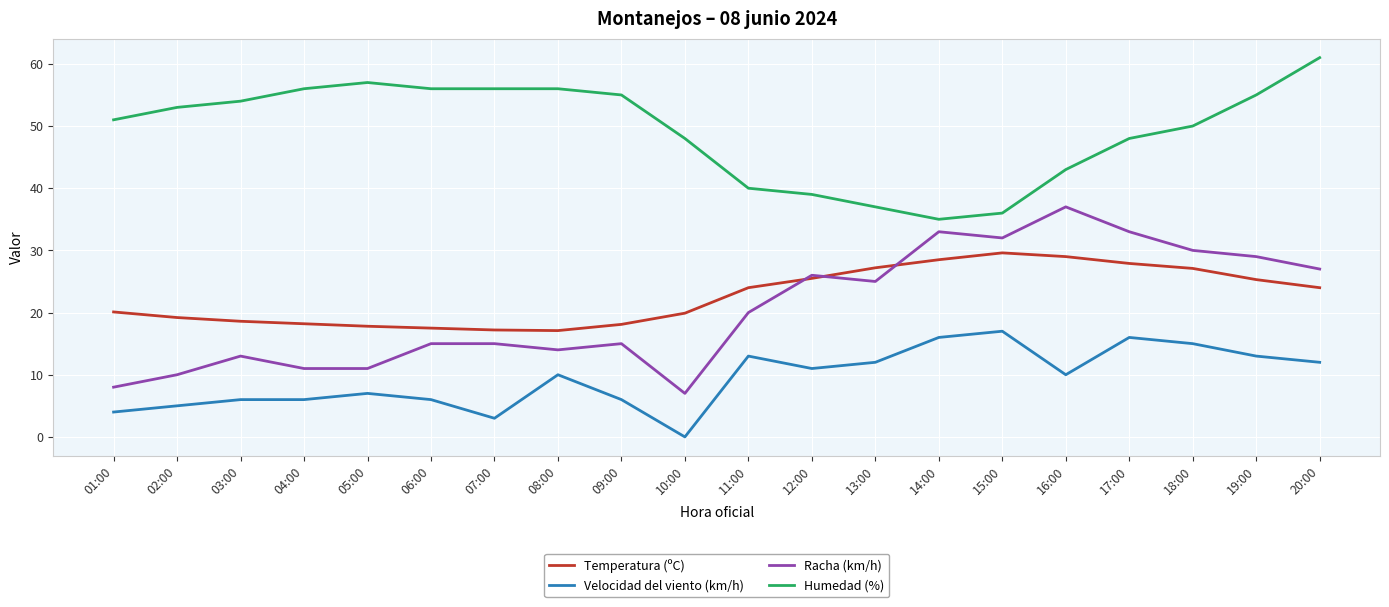

What is the difference between the maximum and second lowest values in the Velocidad del viento (km/h) series?

14.0